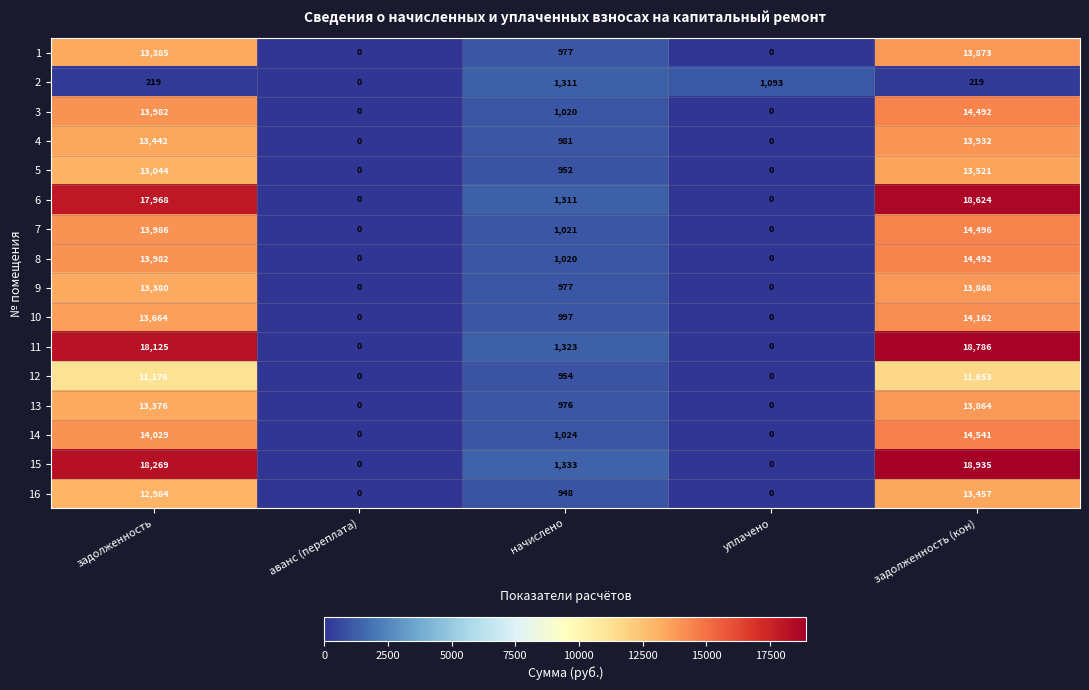

What is the total value across all series at задолженность?

215011